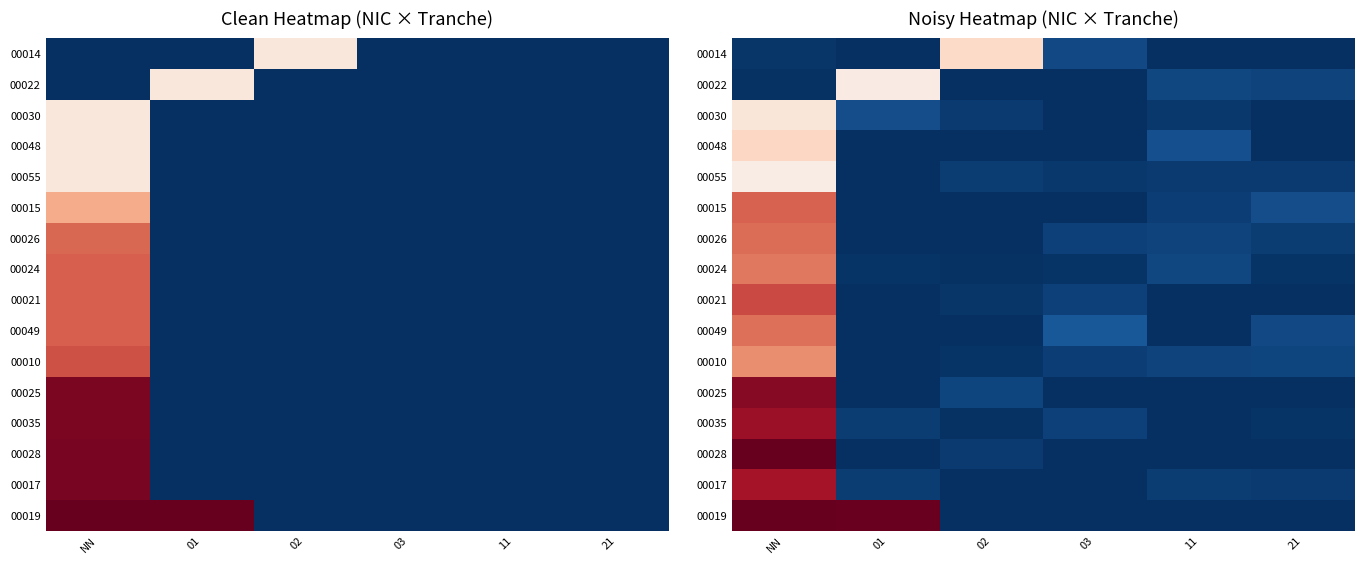

The 00035 series shows 0.0 at 03. True or false?

True